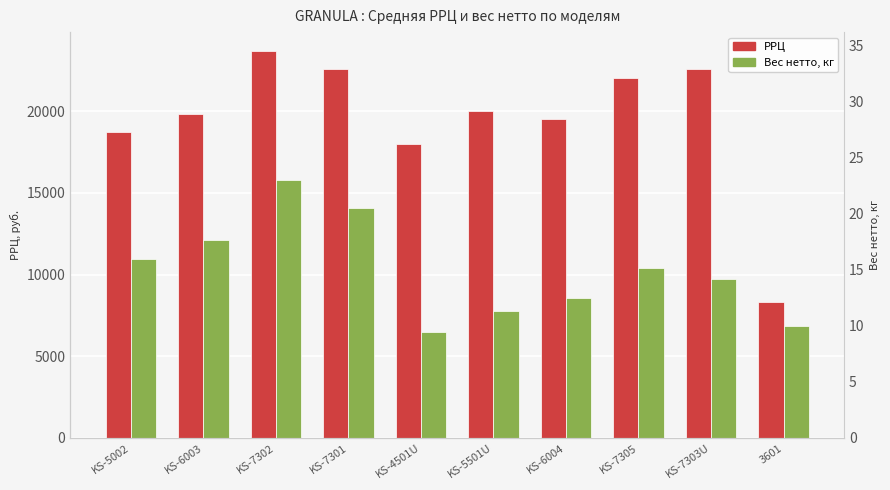

At KS-6003, list the series in order from largest to smallest.

РРЦ, Вес нетто, кг